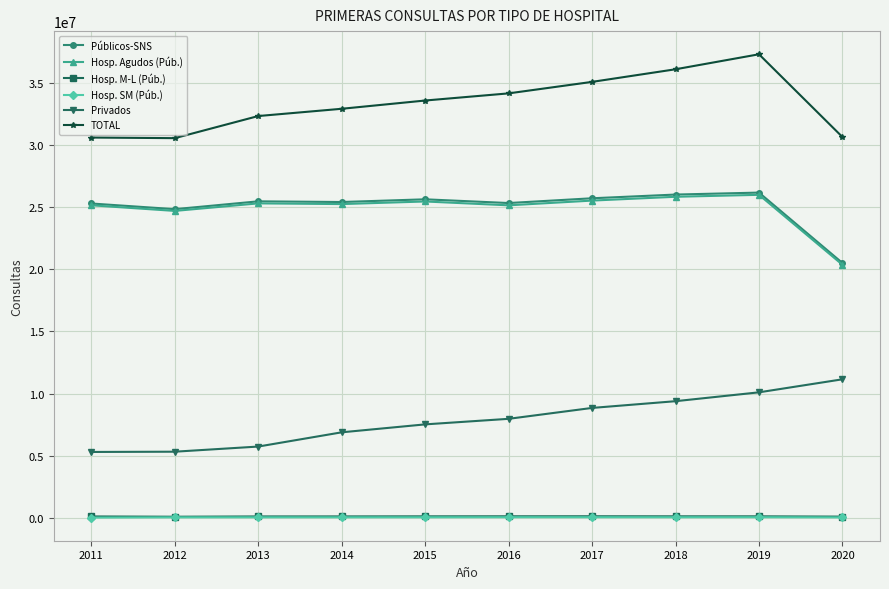

What are all the series names shown in the legend?

Públicos-SNS, Hosp. Agudos (Púb.), Hosp. M-L (Púb.), Hosp. SM (Púb.), Privados, TOTAL